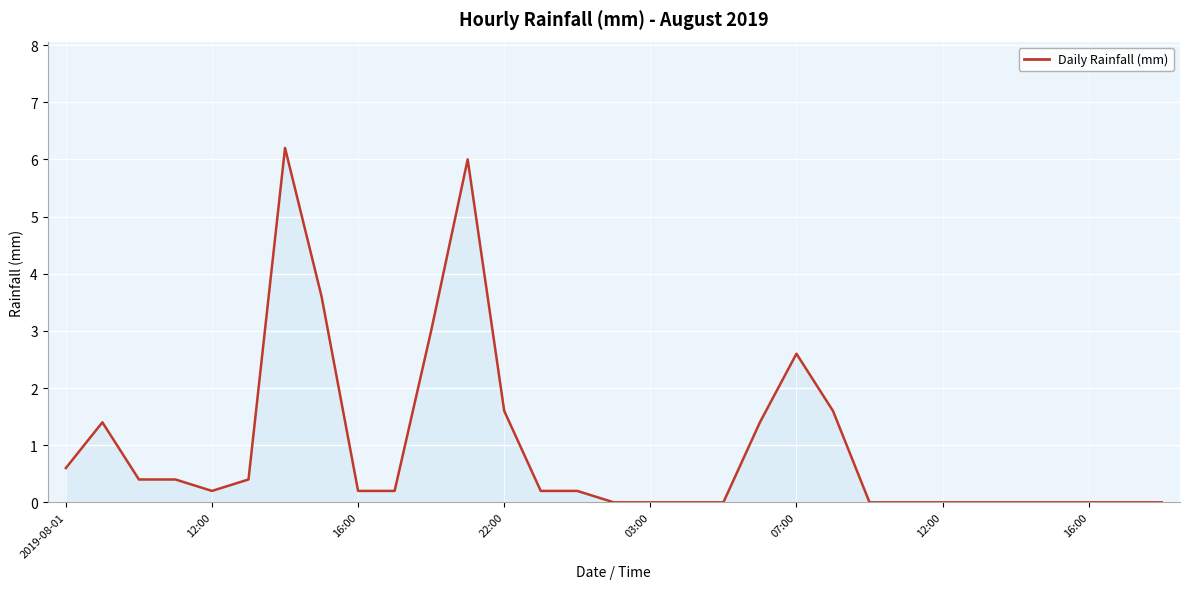

What is the sum of all values?

30.2